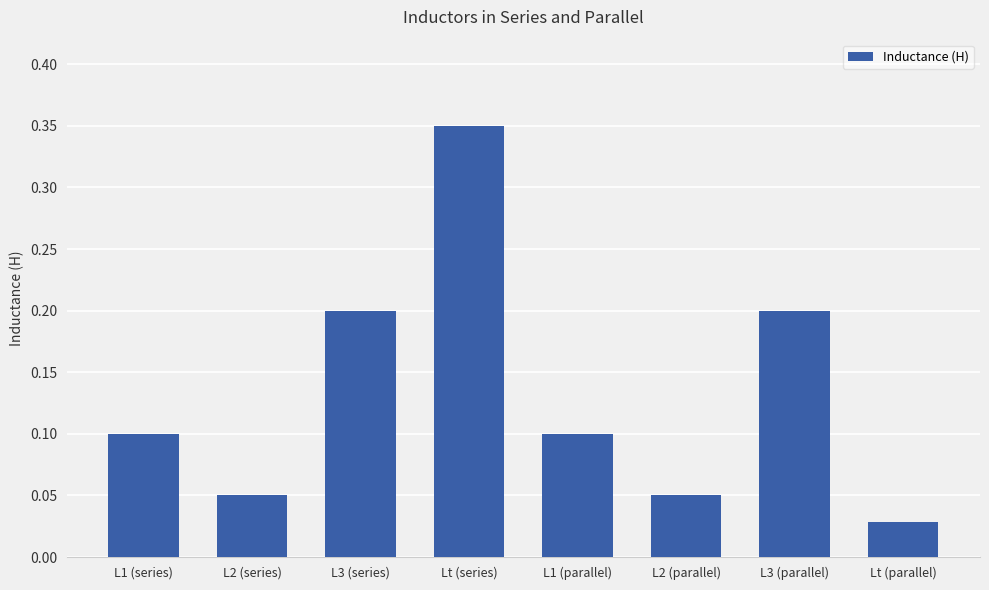

Which category has the highest value across all series?

Lt (series)